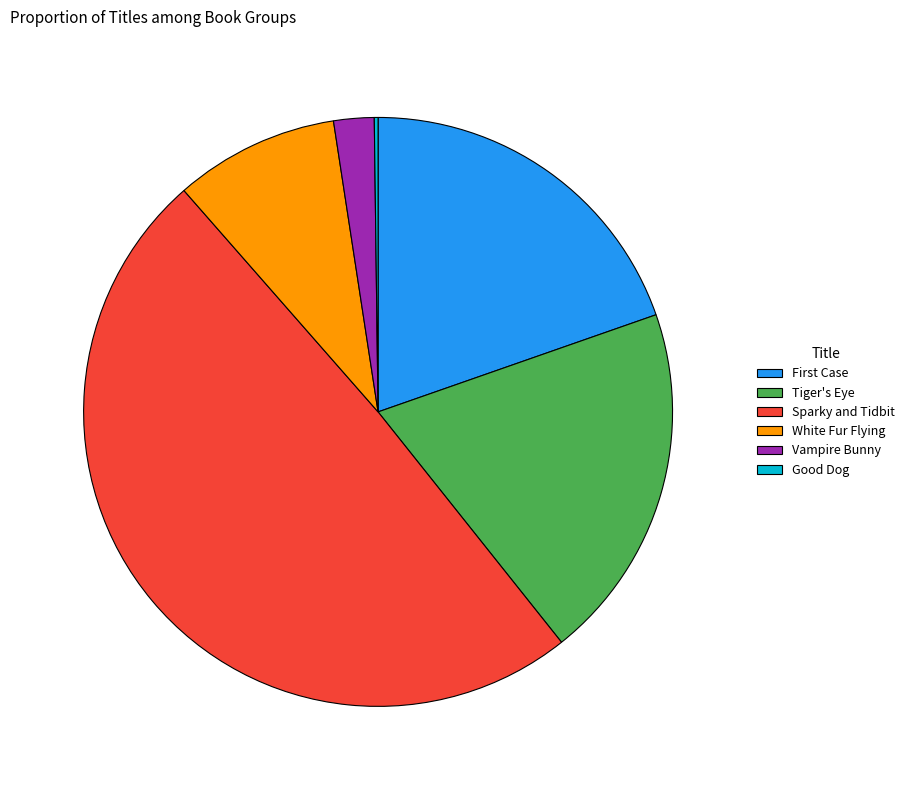

The White Fur Flying slice represents 9% of the pie. True or false?

True